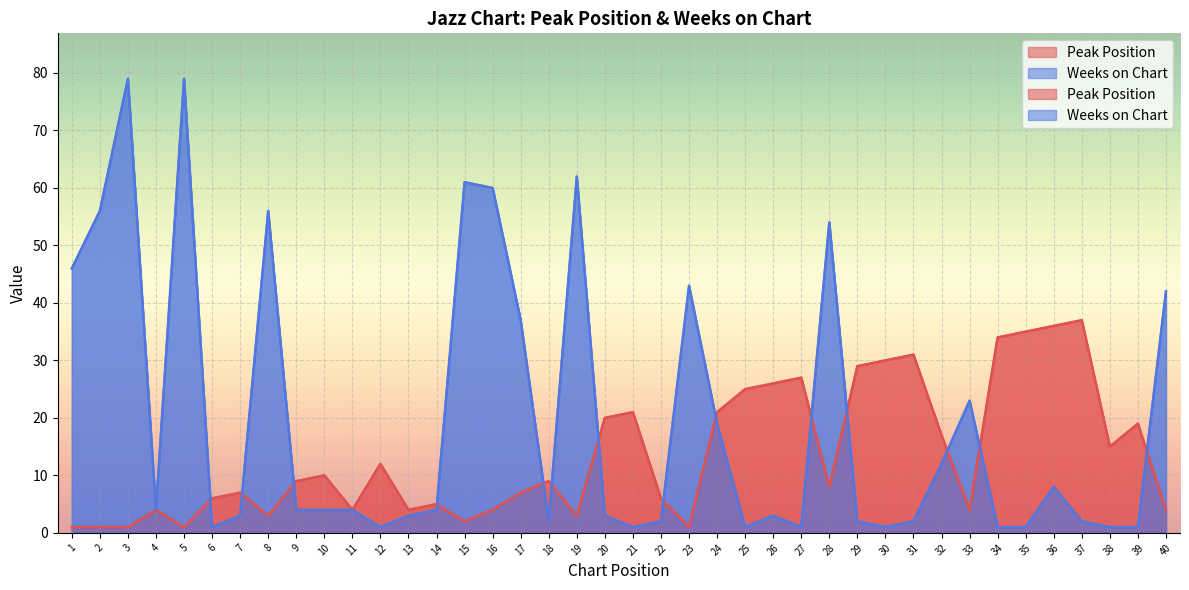

Reading left to right, what are all the values shown in this chart?

Peak Position: 1=1	2=1	3=1	4=4	5=1	6=6	7=7	8=3	9=9	10=10	11=4	12=12	13=4	14=5	15=2	16=4	17=7	18=9	19=3	20=20	21=21	22=6	23=1	24=21	25=25	26=26	27=27	28=8	29=29	30=30	31=31	32=17	33=4	34=34	35=35	36=36	37=37	38=15	39=19	40=4
Weeks on Chart: 1=46	2=56	3=79	4=4	5=79	6=1	7=3	8=56	9=4	10=4	11=4	12=1	13=3	14=4	15=61	16=60	17=37	18=2	19=62	20=3	21=1	22=2	23=43	24=19	25=1	26=3	27=1	28=54	29=2	30=1	31=2	32=12	33=23	34=1	35=1	36=8	37=2	38=1	39=1	40=42